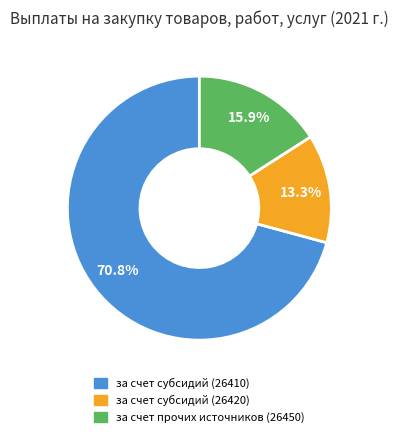

Approximately how many times larger is the value at за счет субсидий (26410) compared to за счет субсидий (26420)?

5.3